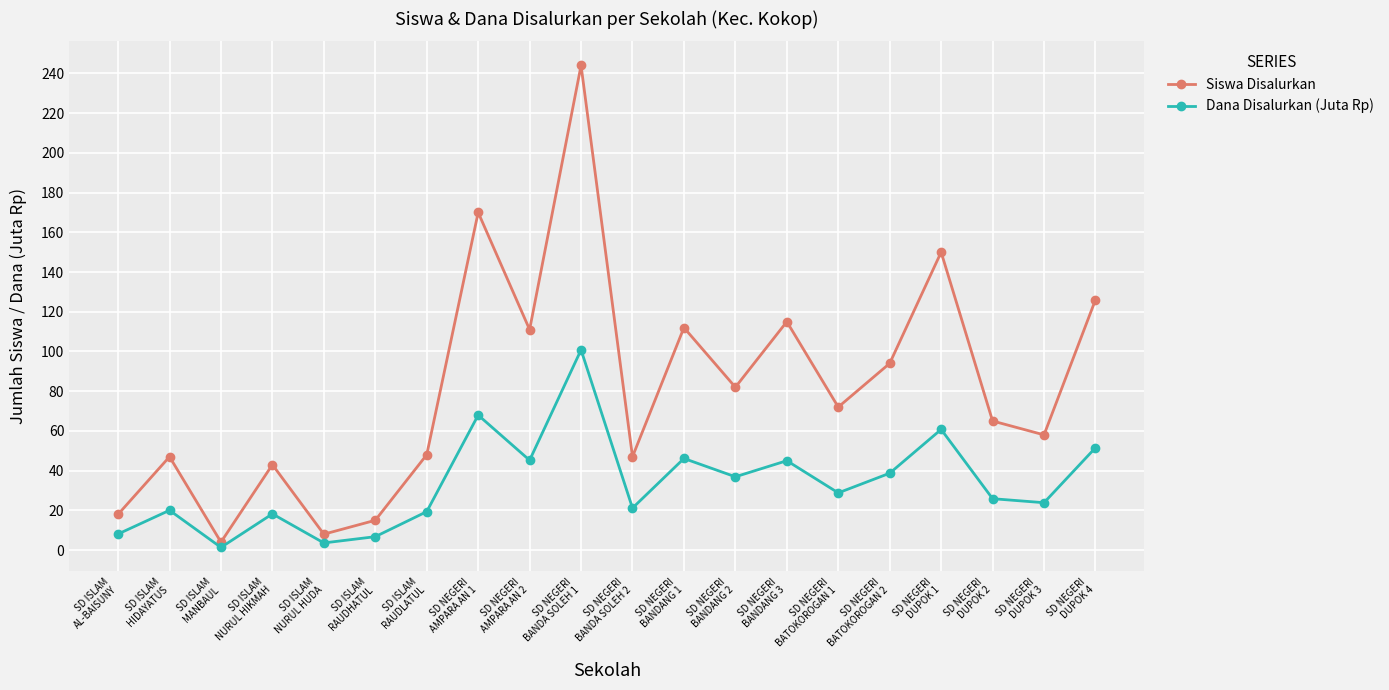

Where is Siswa Disalurkan nearest to the value 124?

SD NEGERI
DUPOK 4